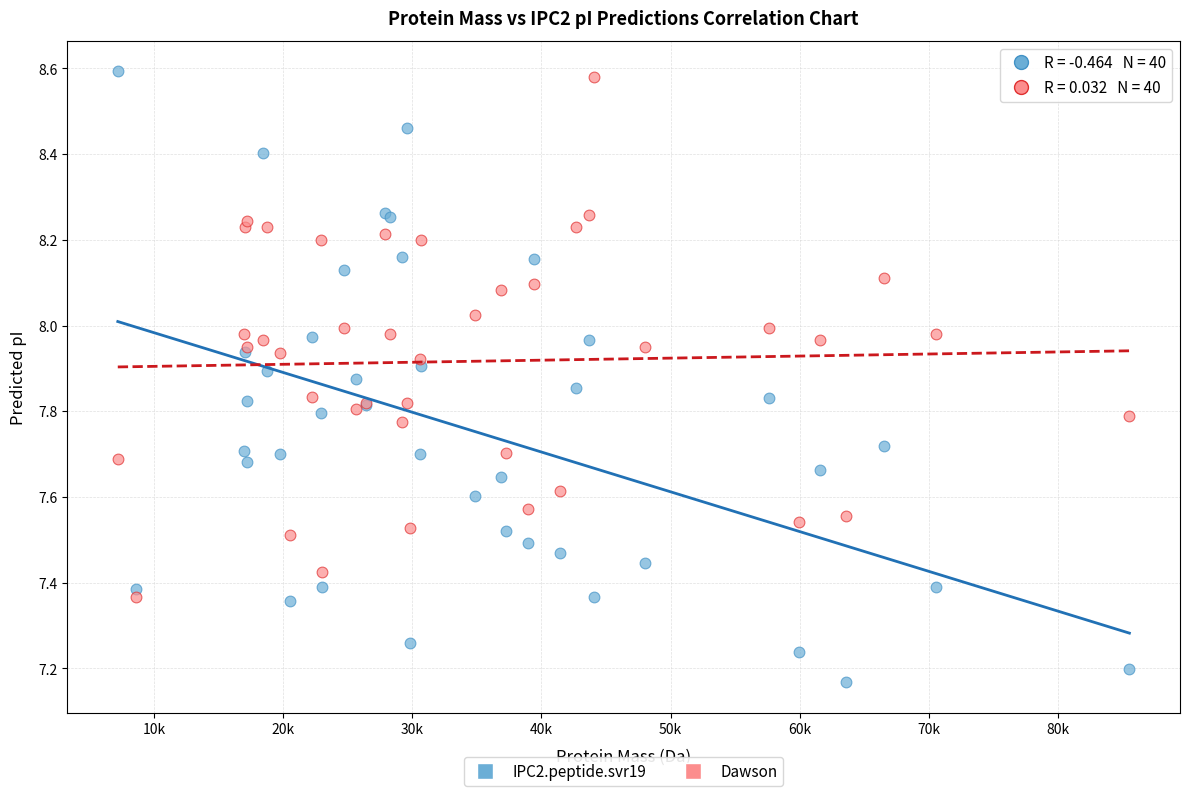

What are all the series names shown in the legend?

IPC2.peptide.svr19, Dawson